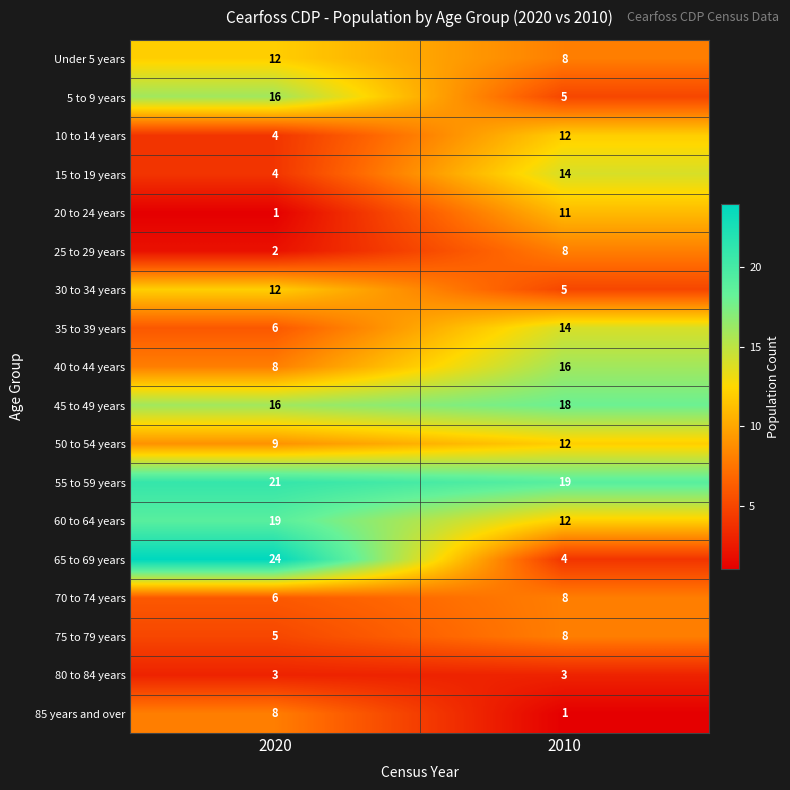

Is it true that 85 years and over equals 1 at 2010?

True